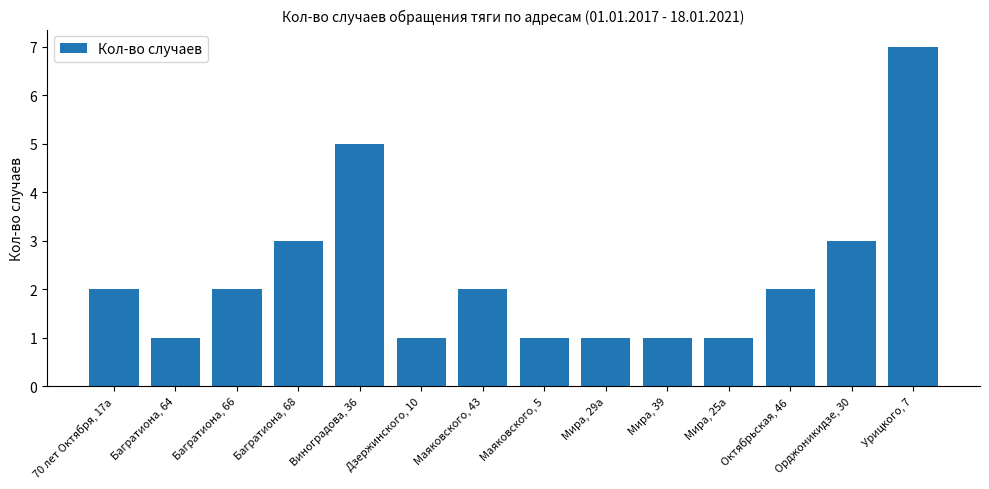

What is the greatest value displayed?

7